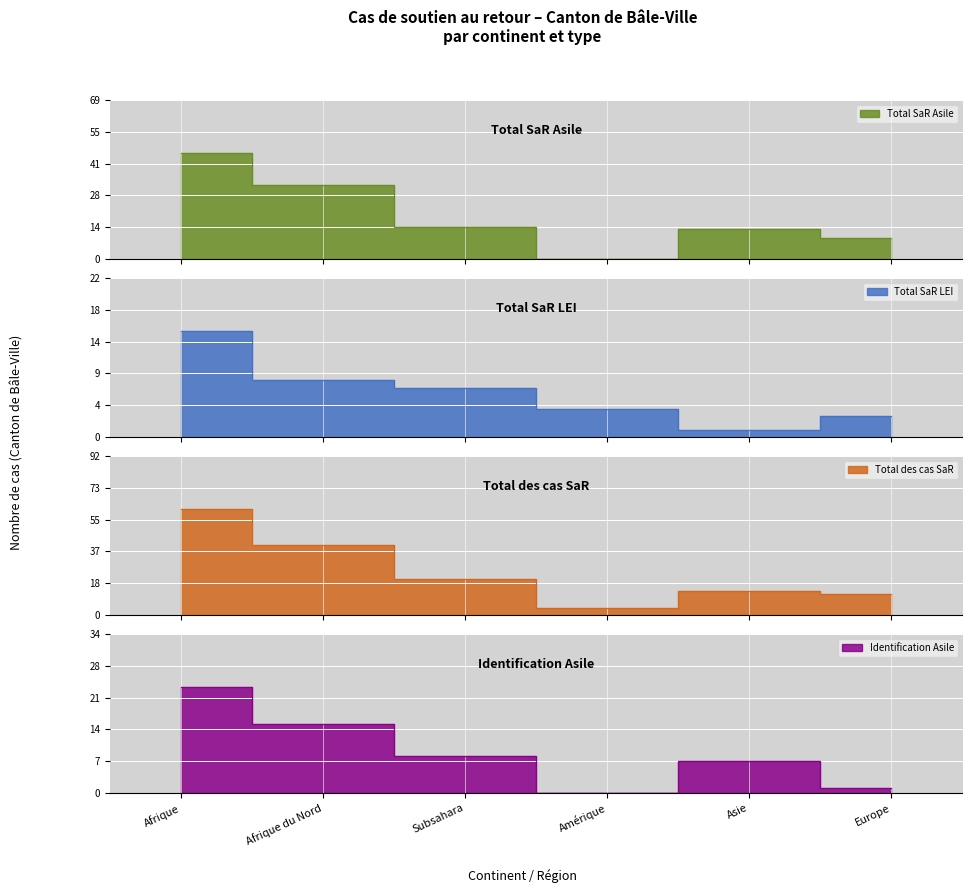

Rank the categories by Total SaR LEI value from highest to lowest.

Afrique, Afrique du Nord, Subsahara, Amérique, Europe, Asie